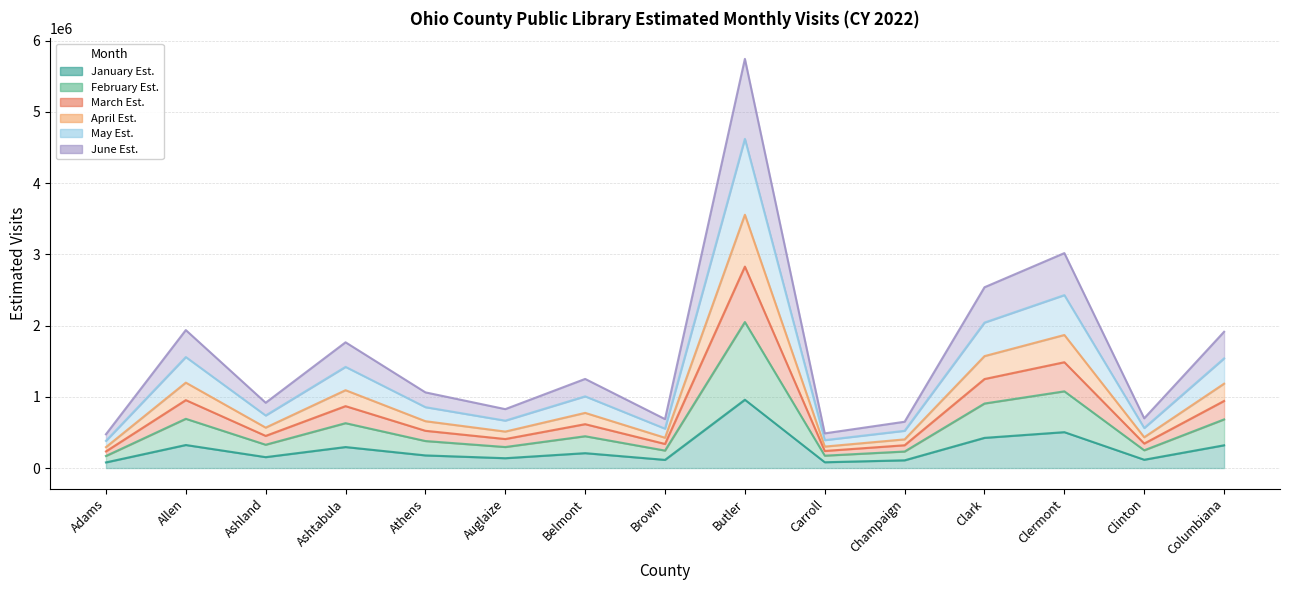

Between Allen and Auglaize, which series saw the biggest shift?

May Est.